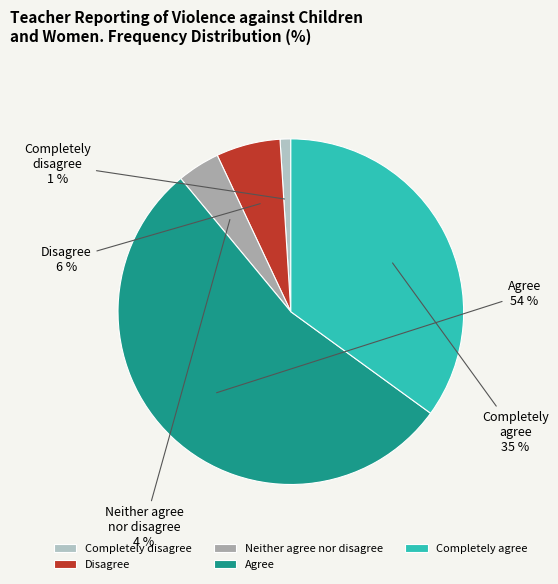

How many segments does this pie chart have?

5